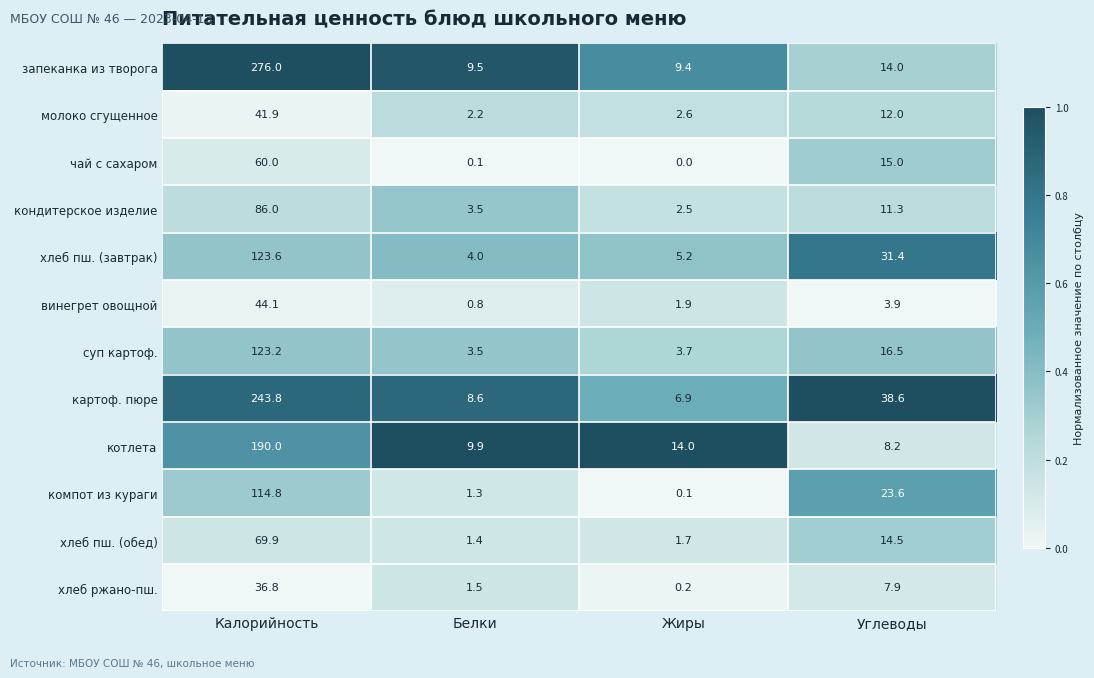

Which series has the largest total across all categories?

запеканка из творога